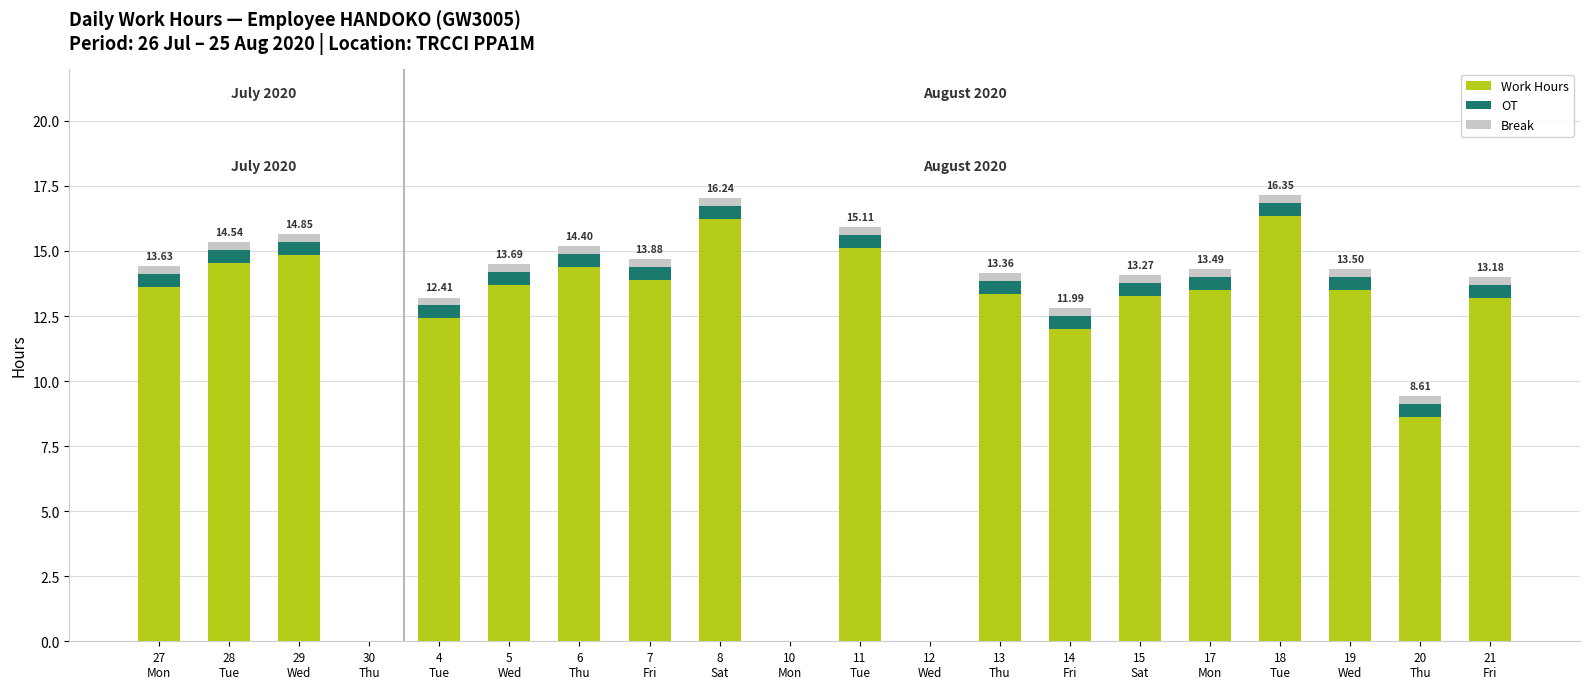

What is the sum of all Work Hours values?

232.5